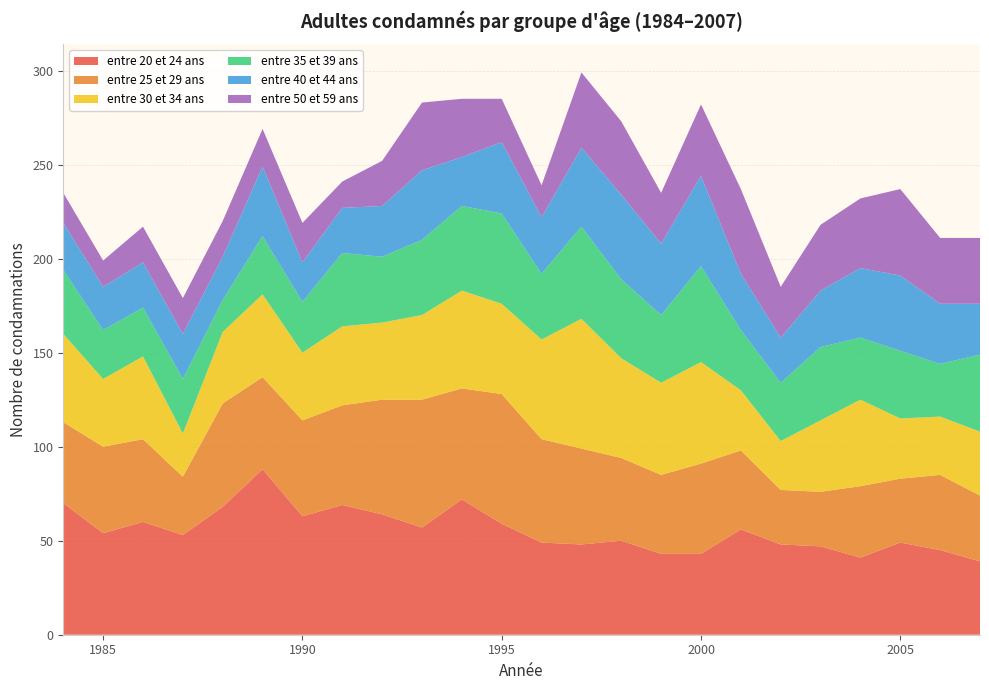

Reading left to right, transcribe all the data shown in this chart.

entre 20 et 24 ans: 70	54	60	53	68	88	63	69	64	57	72	59	49	48	50	43	43	56	48	47	41	49	45	39
entre 25 et 29 ans: 43	46	44	31	55	49	51	53	61	68	59	69	55	51	44	42	48	42	29	29	38	34	40	35
entre 30 et 34 ans: 47	36	44	23	38	44	36	42	41	45	52	48	53	69	53	49	54	32	26	38	46	32	31	34
entre 35 et 39 ans: 34	26	26	29	17	31	27	39	35	40	45	48	35	49	42	36	51	32	31	39	33	36	28	41
entre 40 et 44 ans: 25	23	24	24	23	37	21	24	27	37	26	38	30	42	45	38	48	30	24	30	37	40	32	27
entre 50 et 59 ans: 16	14	19	19	19	20	21	14	24	36	31	23	17	40	39	27	38	45	27	35	37	46	35	35